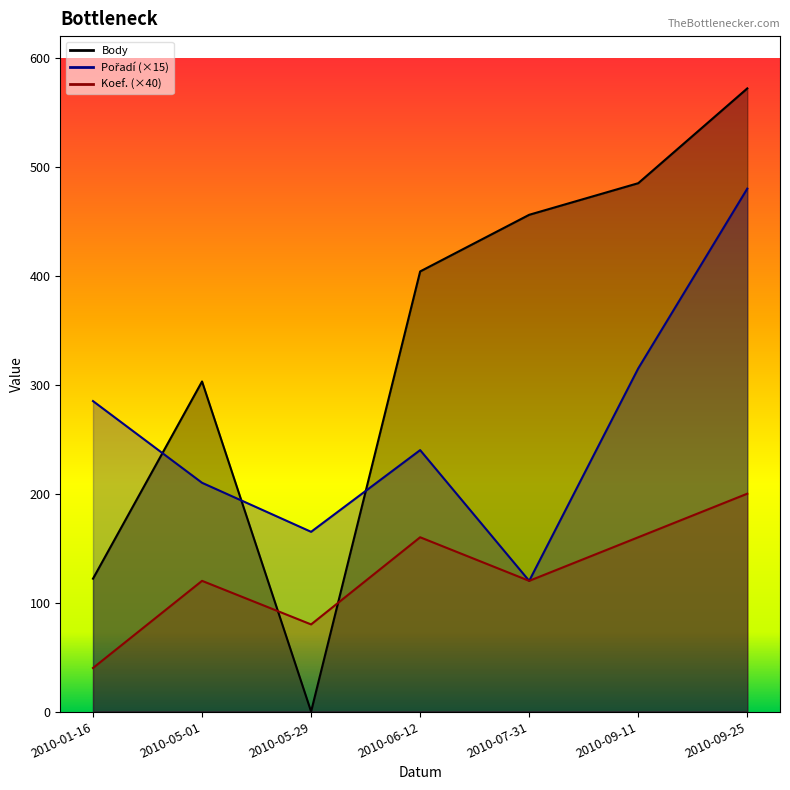

How many lines are shown in the chart?

3